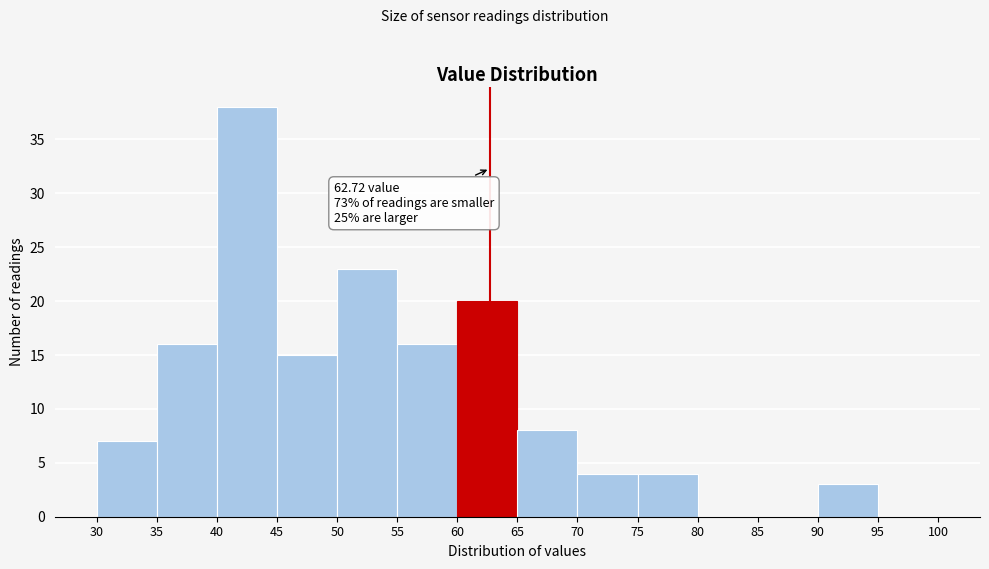

Which range on the x-axis has the tallest bar?

40 to 45